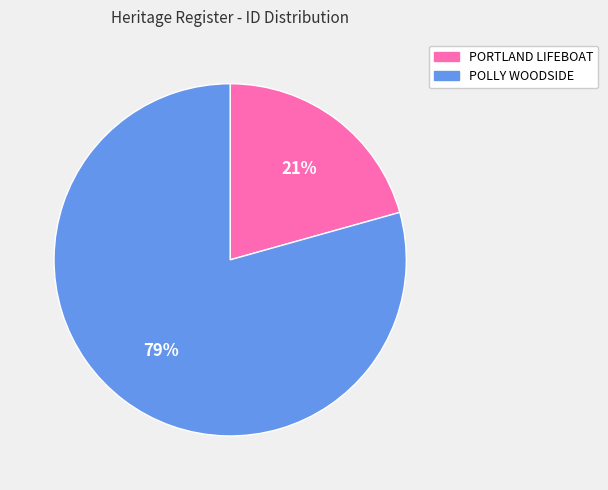

Do POLLY WOODSIDE and PORTLAND LIFEBOAT together represent more than half of the pie?

Yes